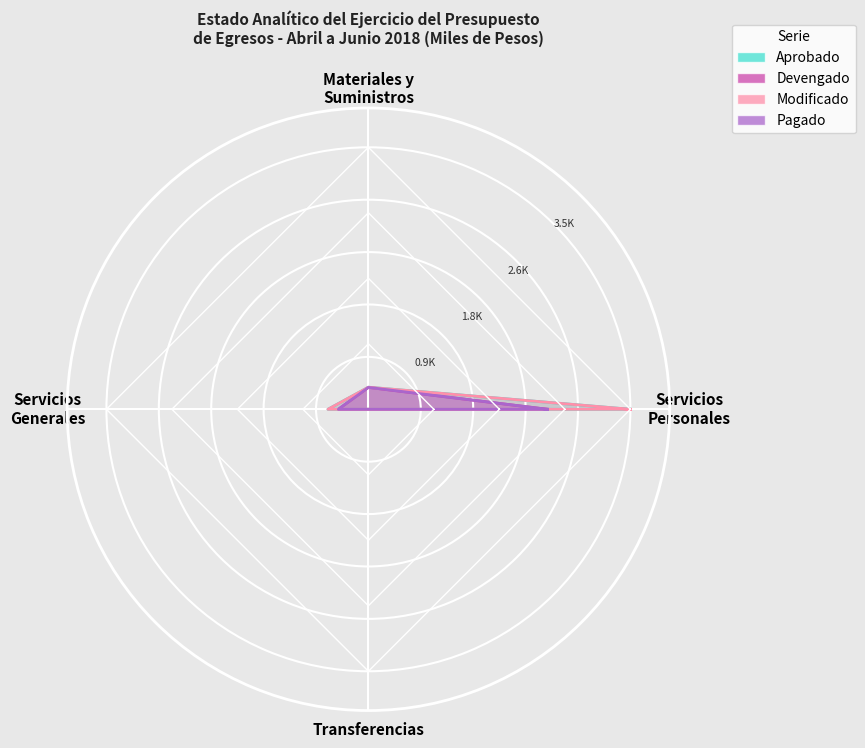

True or false: Modificado and Aprobado cross at least once.

False